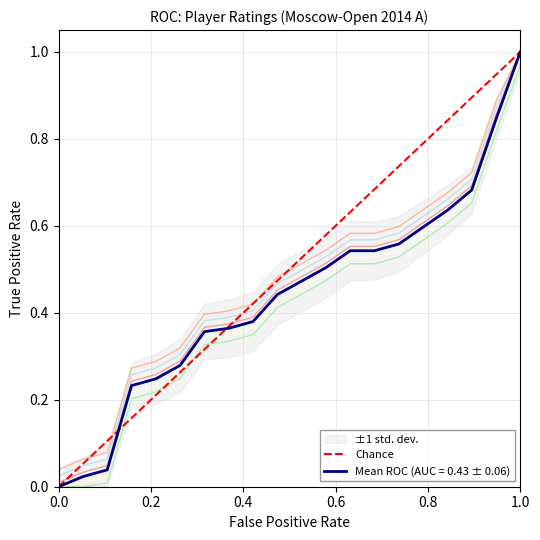

What is the maximum value for Mean ROC (AUC = 0.43 ± 0.06)?

1.0